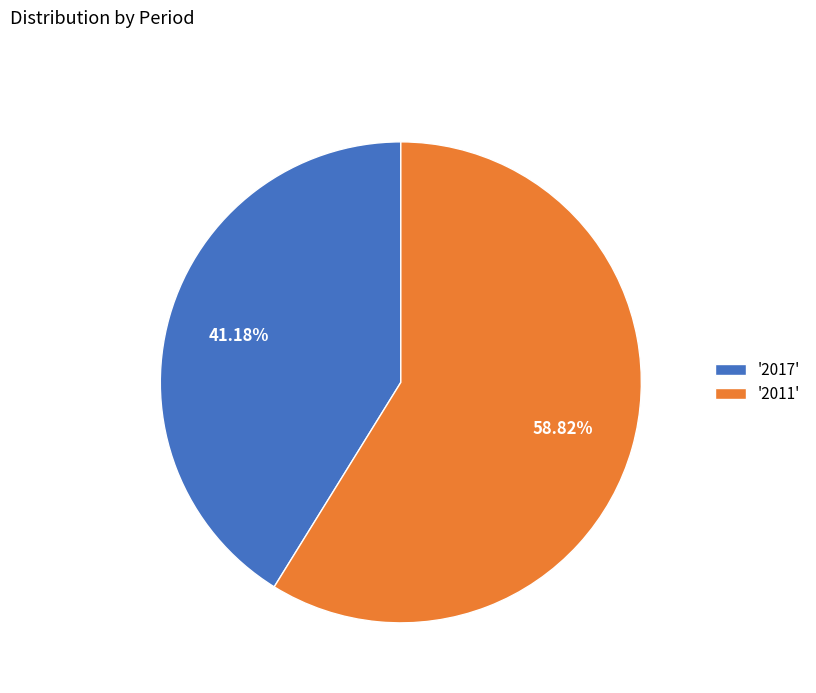

Is there any slice that represents more than half of the pie?

Yes